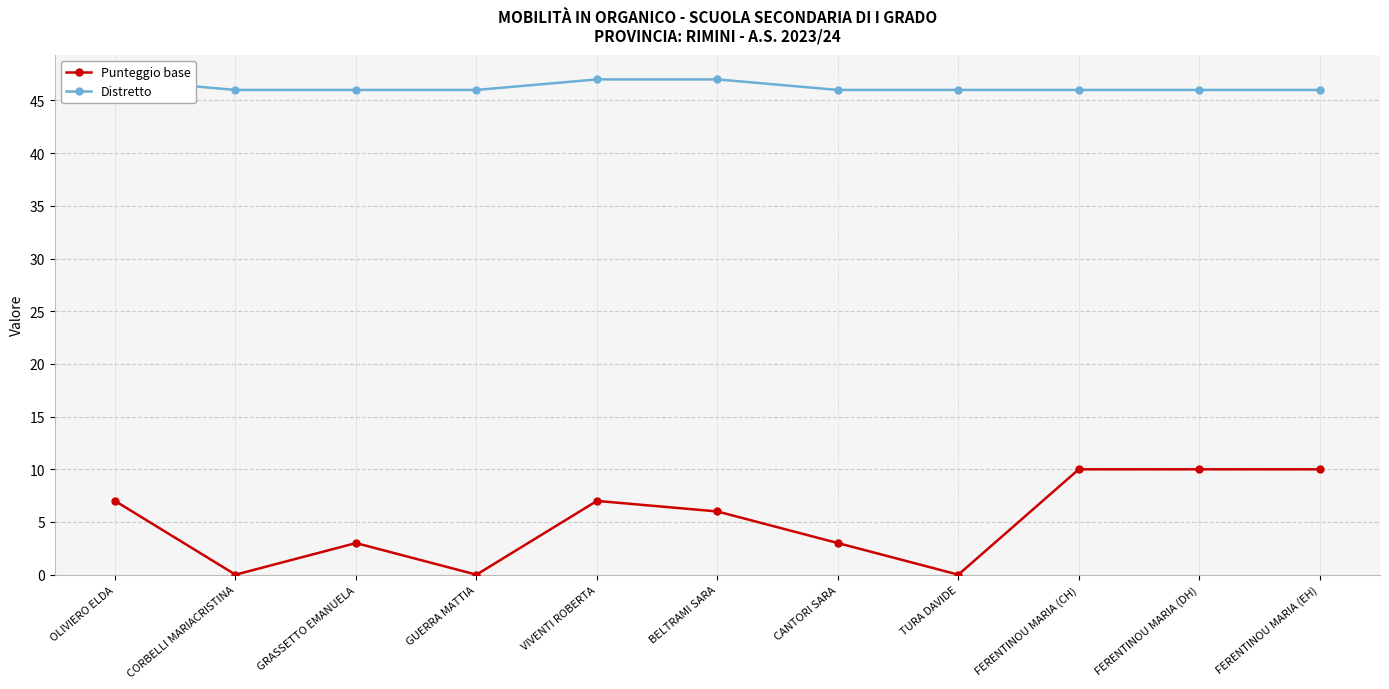

How many distinct data groups are displayed?

2